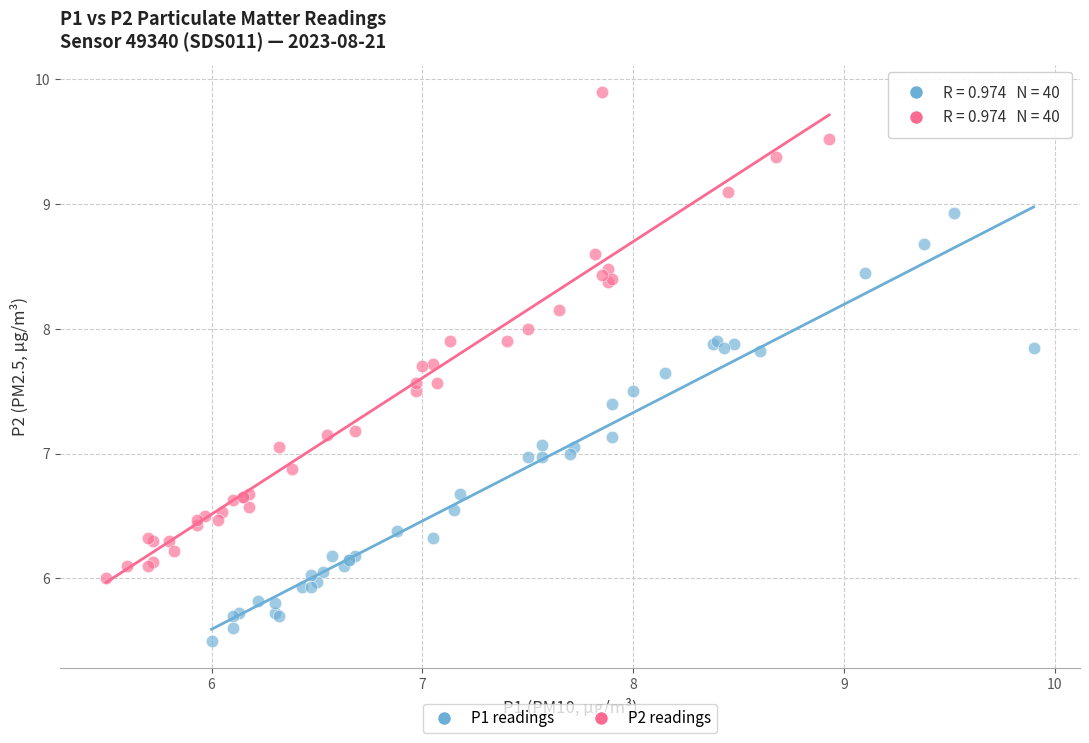

Which series contains the highest Y value?

P2 readings